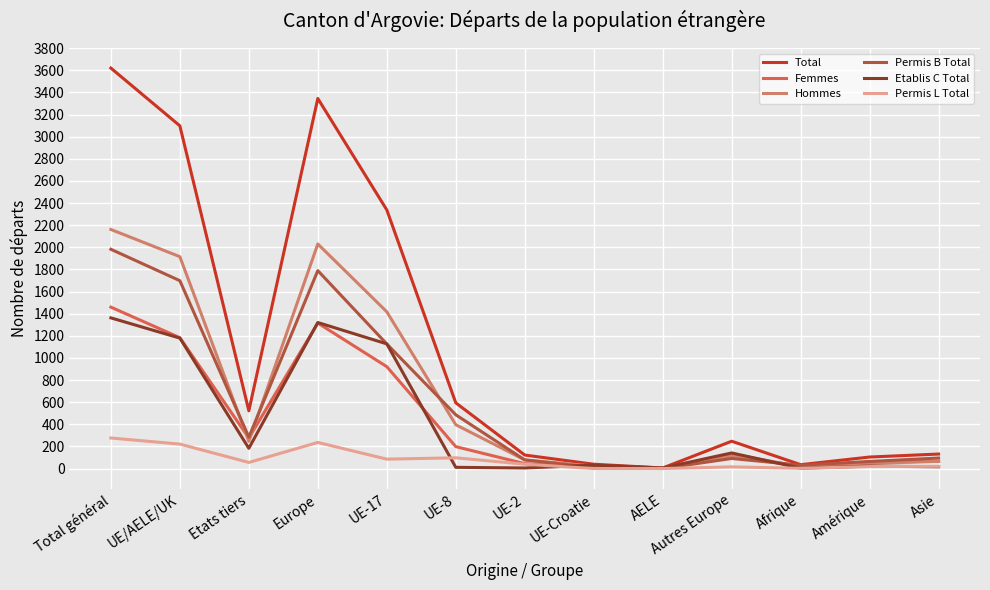

Which series has the largest range (max minus min)?

Total